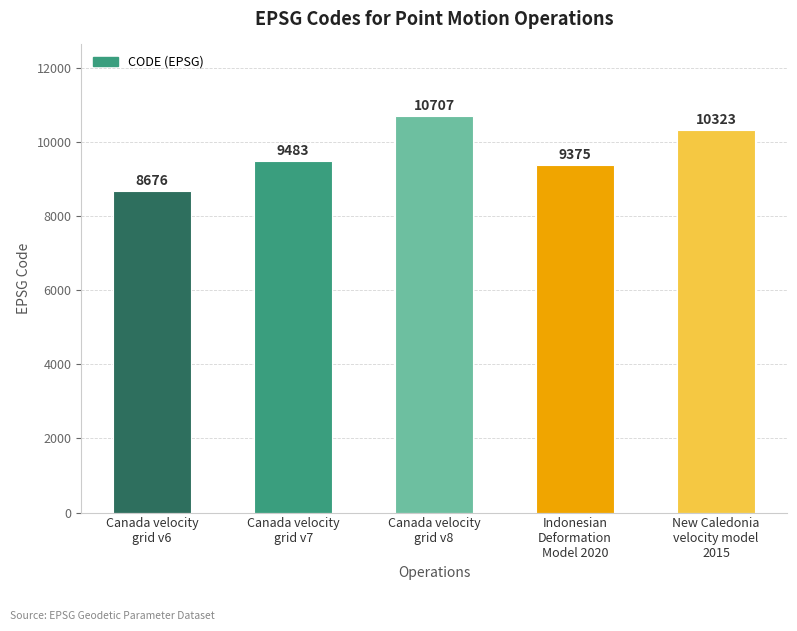

Count the number of data series in this chart.

1